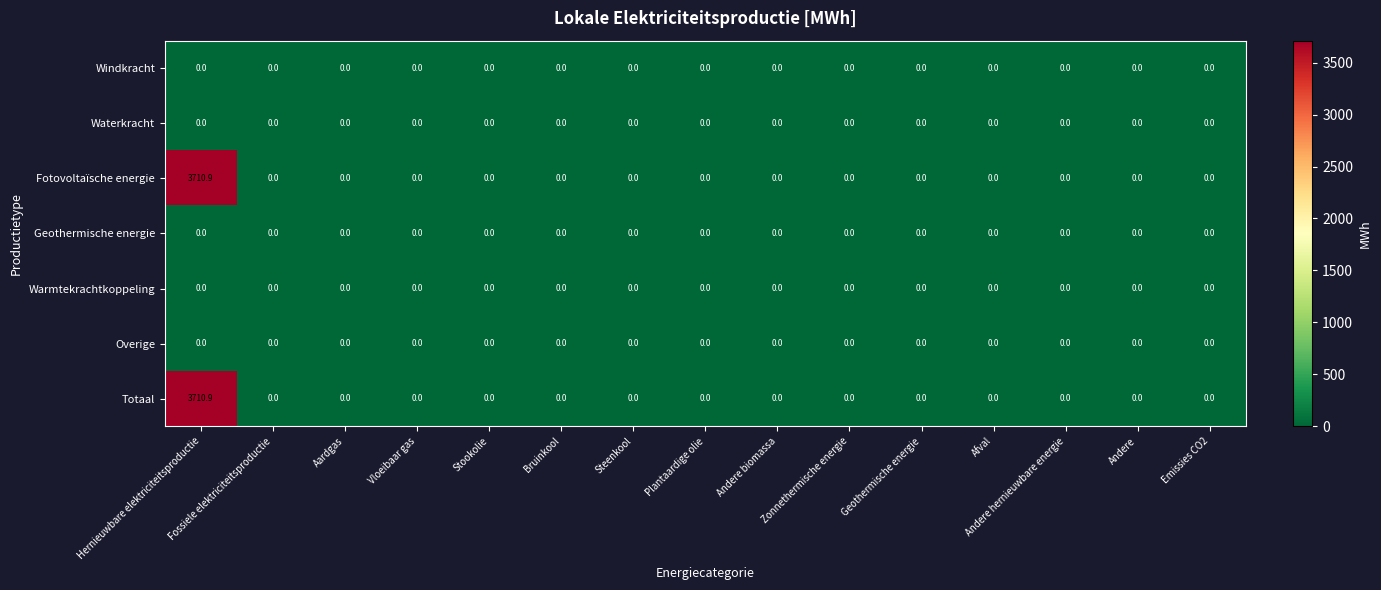

The value of Warmtekrachtkoppeling at Bruinkool is 0.0. True or false?

True